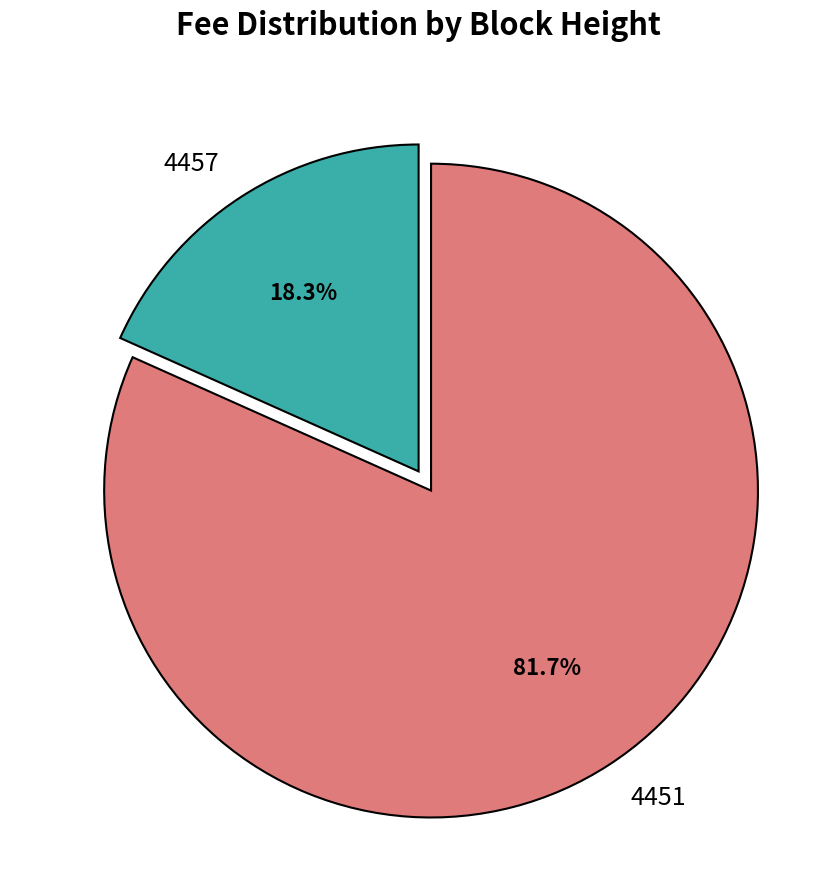

To the nearest percent, what is the average slice percentage?

50%